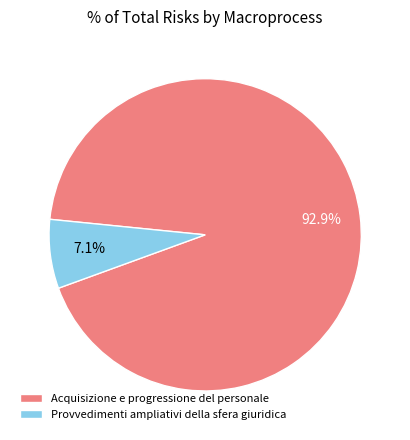

How many slices are in this pie chart?

2